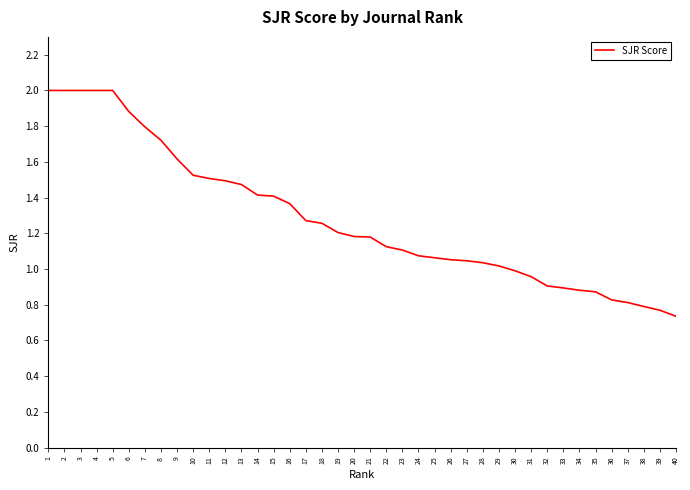

What is the change in value from 24 to 40?

-0.3